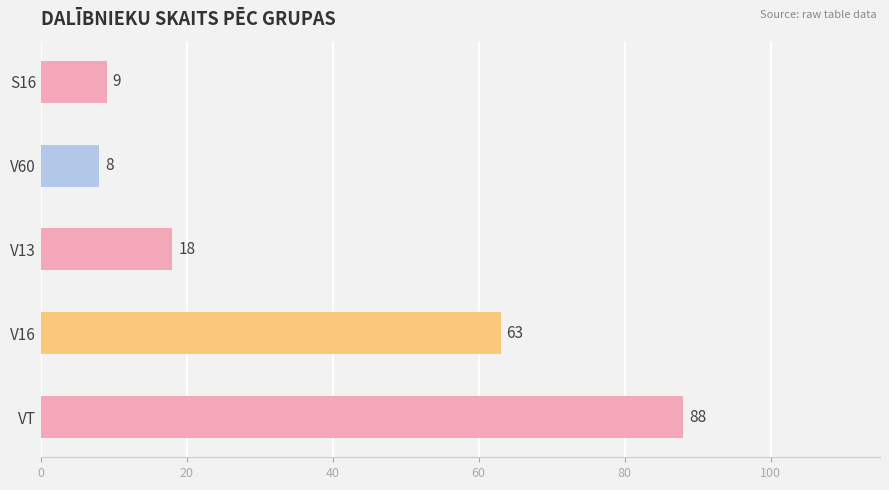

Reading bottom to top, list all the values displayed in this chart.

VT=88	V16=63	V13=18	V60=8	S16=9